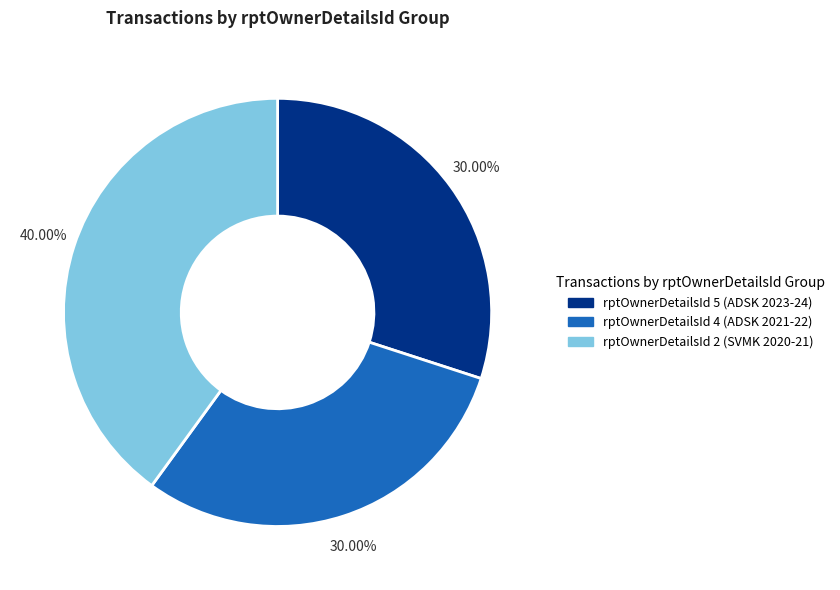

Is there any slice that represents more than half of the pie?

No